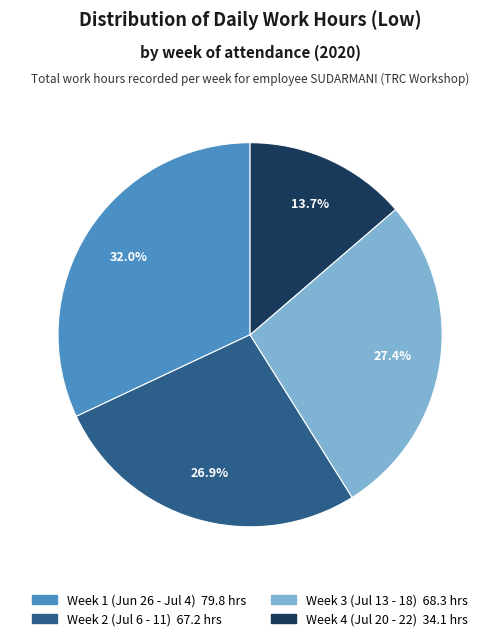

Is there any slice that represents more than half of the pie?

No